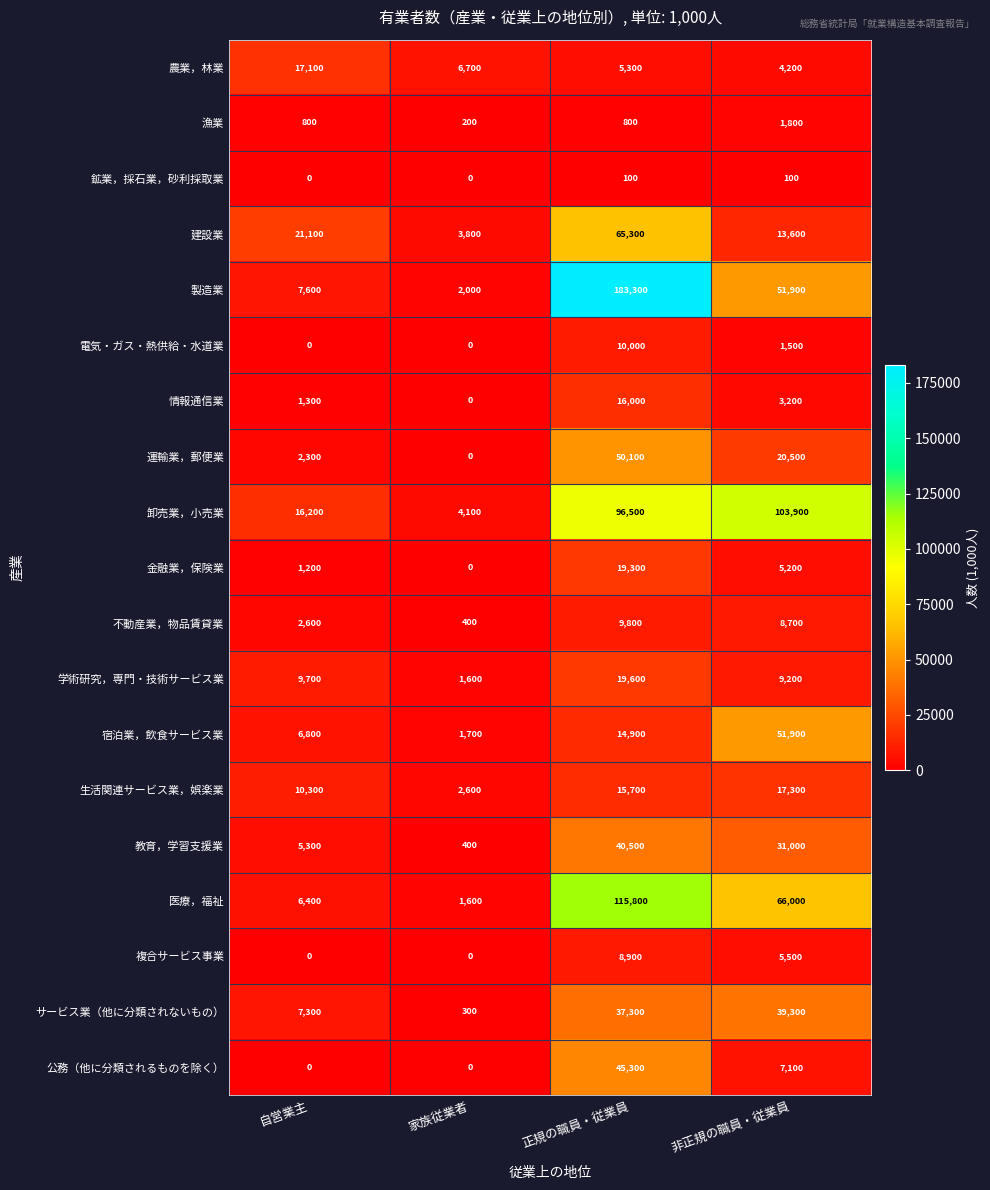

Rank the series by their maximum value, from lowest to highest.

鉱業，採石業，砂利採取業, 漁業, 複合サービス事業, 不動産業，物品賃貸業, 電気・ガス・熱供給・水道業, 情報通信業, 農業，林業, 生活関連サービス業，娯楽業, 金融業，保険業, 学術研究，専門・技術サービス業, サービス業（他に分類されないもの）, 教育，学習支援業, 公務（他に分類されるものを除く）, 運輸業，郵便業, 宿泊業，飲食サービス業, 建設業, 卸売業，小売業, 医療，福祉, 製造業